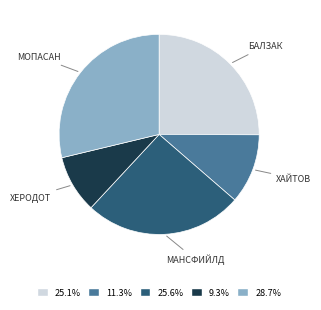

Does any single category account for the majority?

No